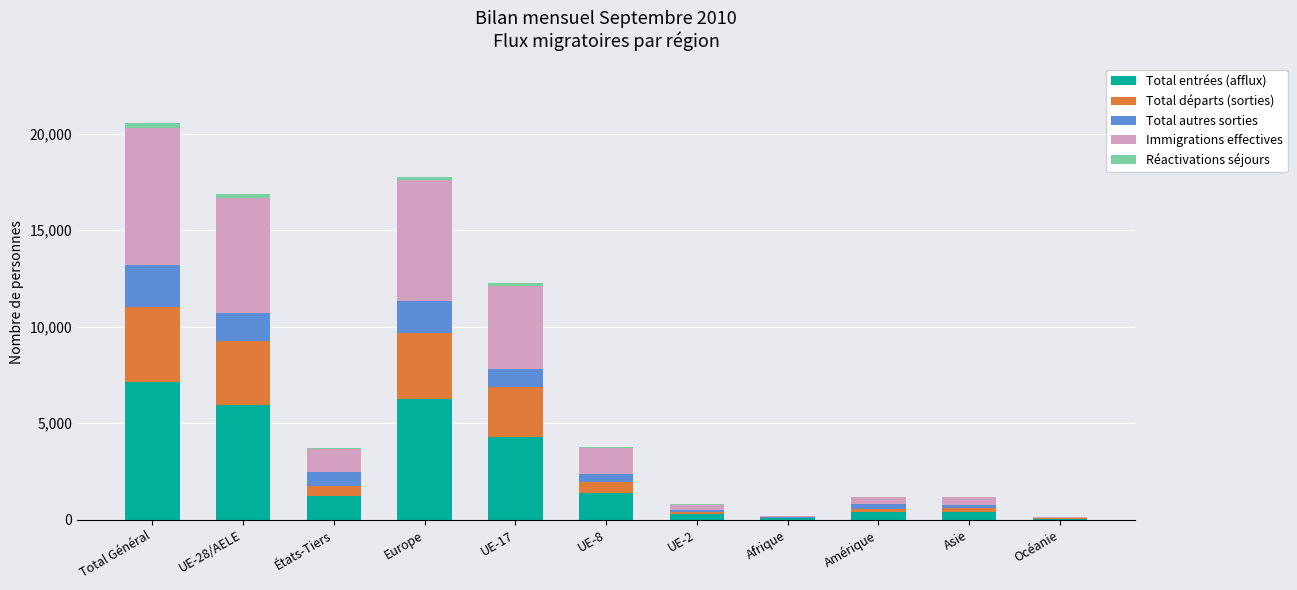

At which label does Total entrées (afflux) reach its peak?

Total Général